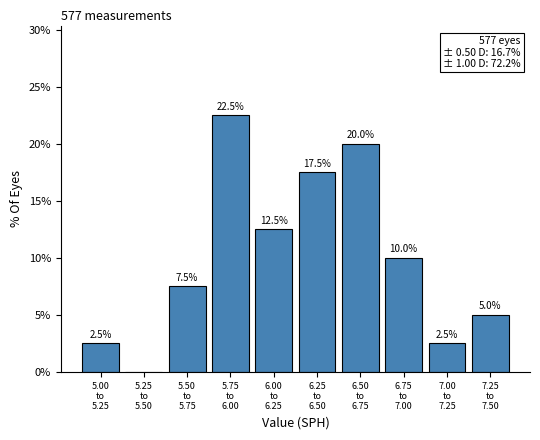

What is the sum of all values?

100.0